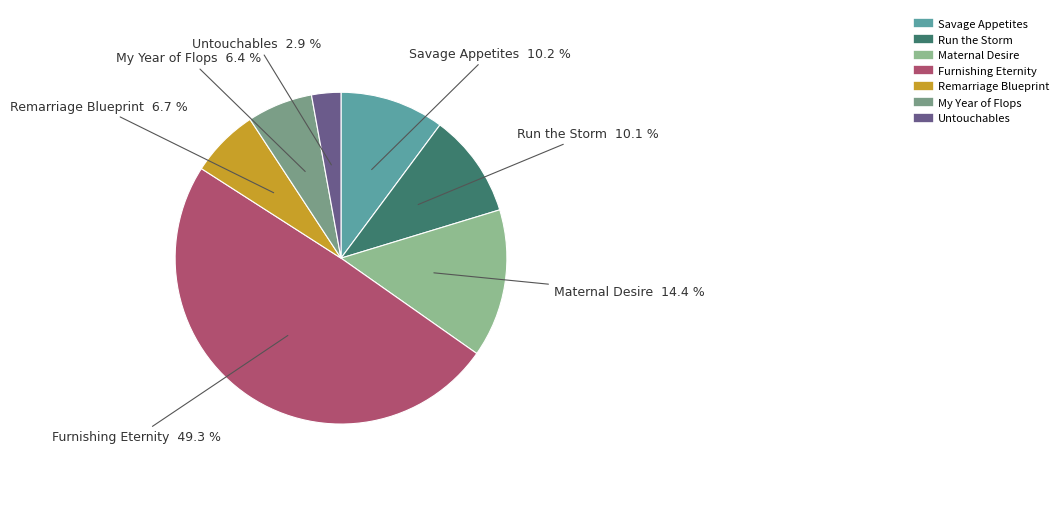

How many segments does this pie chart have?

7